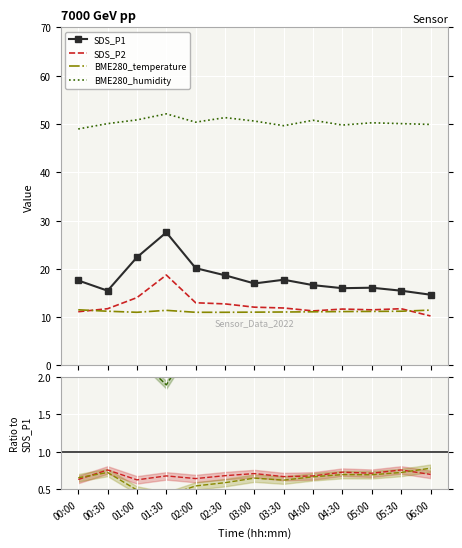

What is the difference between the maximum and minimum values in the SDS_P1 series?

12.9